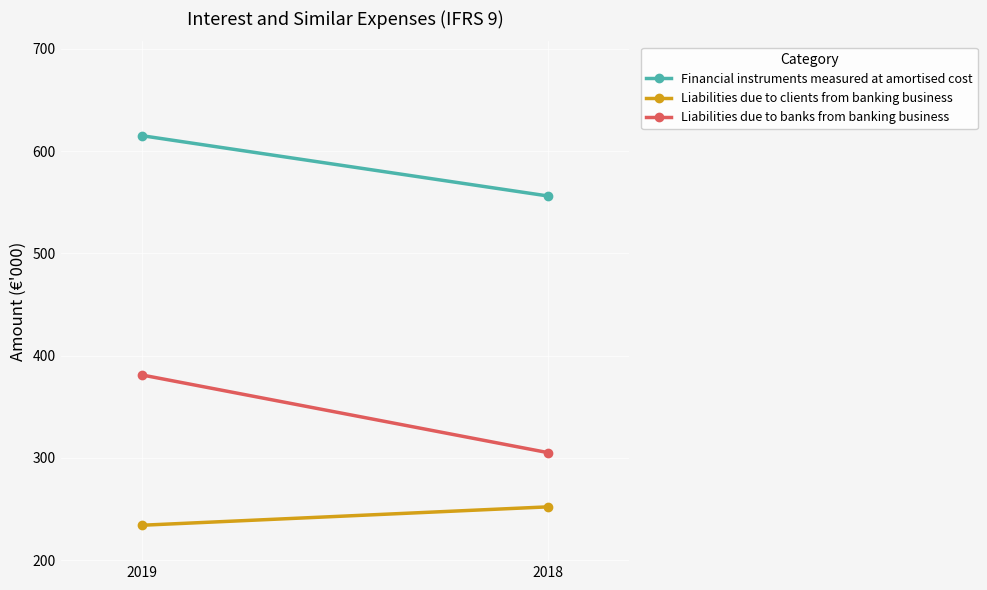

How many lines are shown in the chart?

3